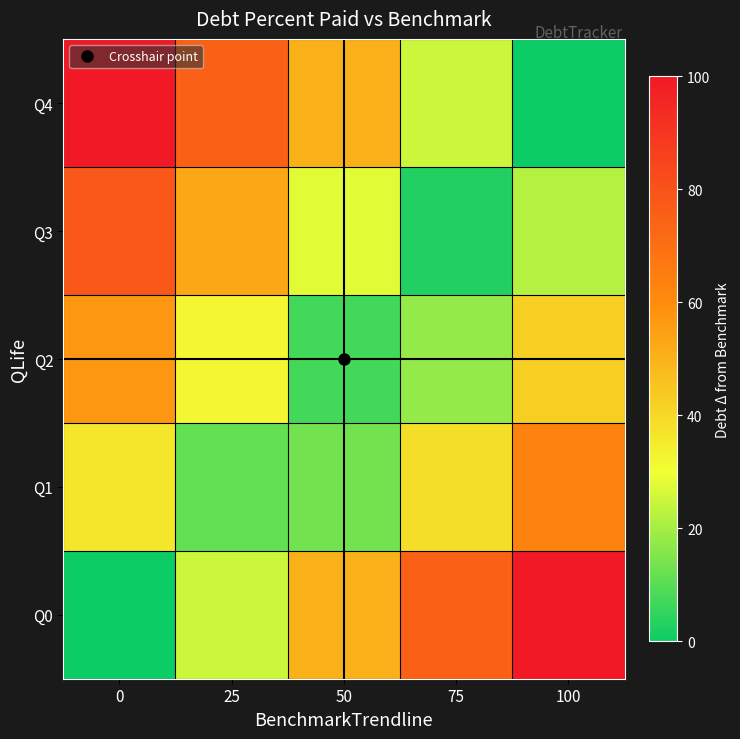

Which series has the largest total across all categories?

Q0